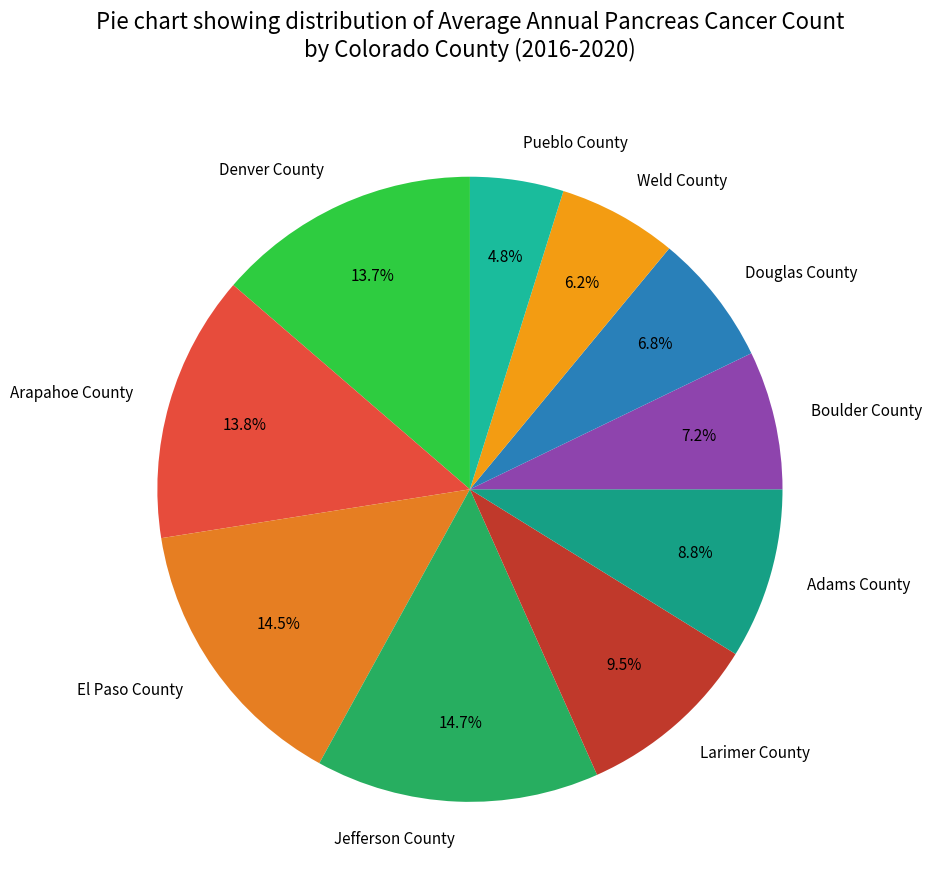

To the nearest percent, what percentage of the pie is Boulder County?

7%